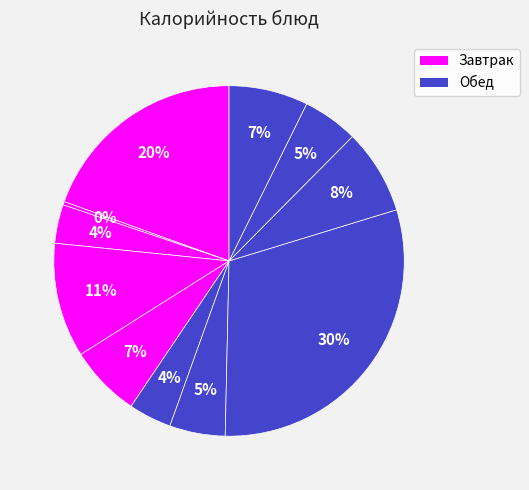

How many slices are in this pie chart?

11